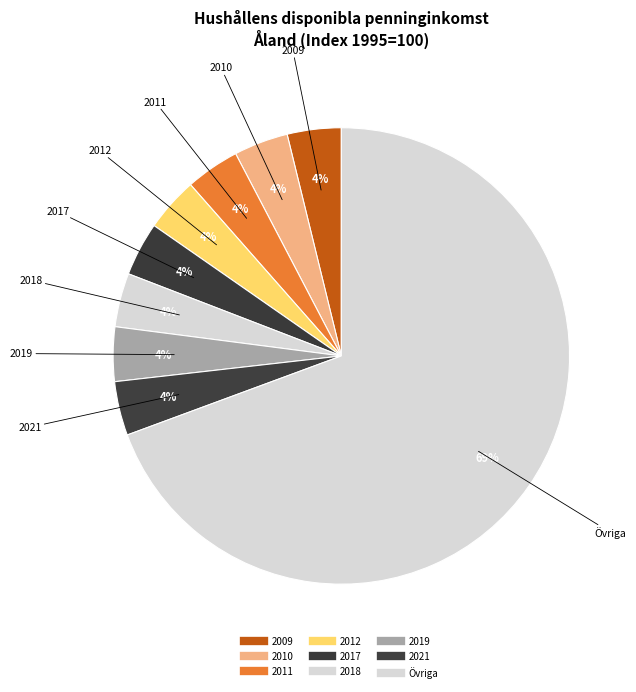

Count the number of slices in the pie.

9